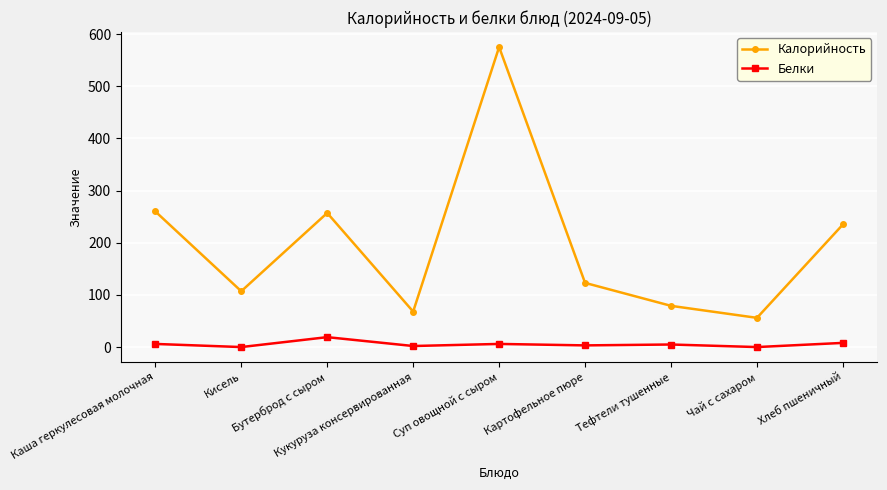

True or false: Белки and Калорийность intersect in this chart.

False